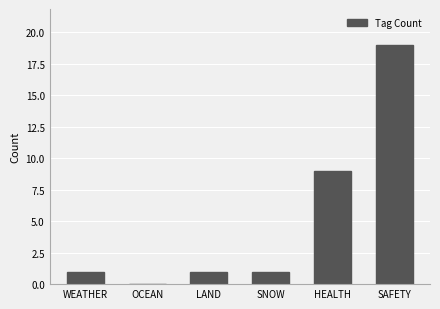

True or false: the data shows 14 at HEALTH.

False